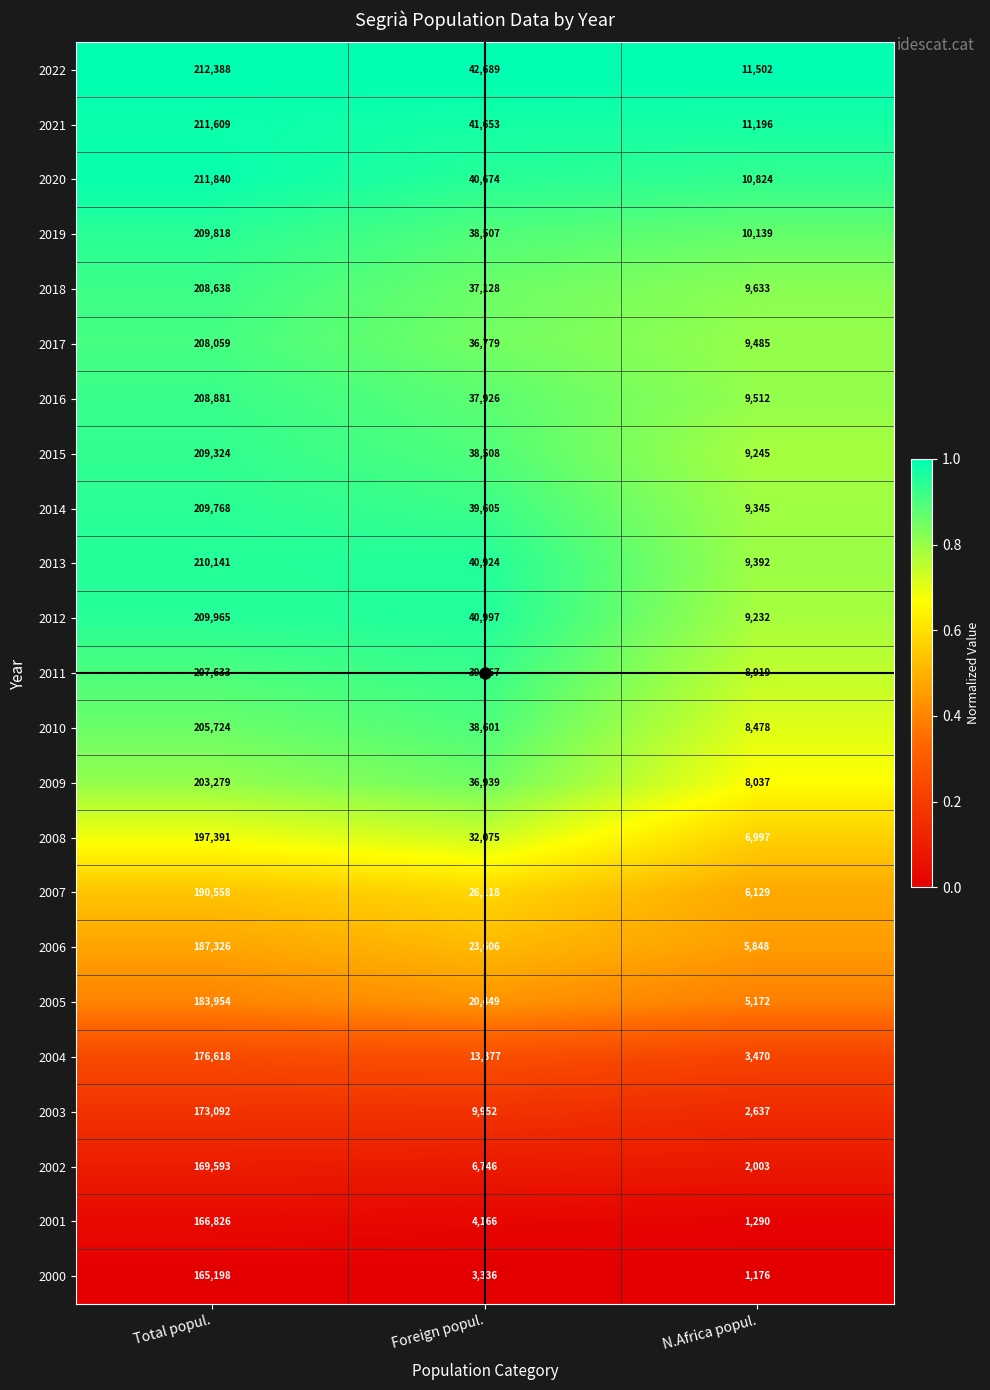

Which series has the widest spread of values?

2020